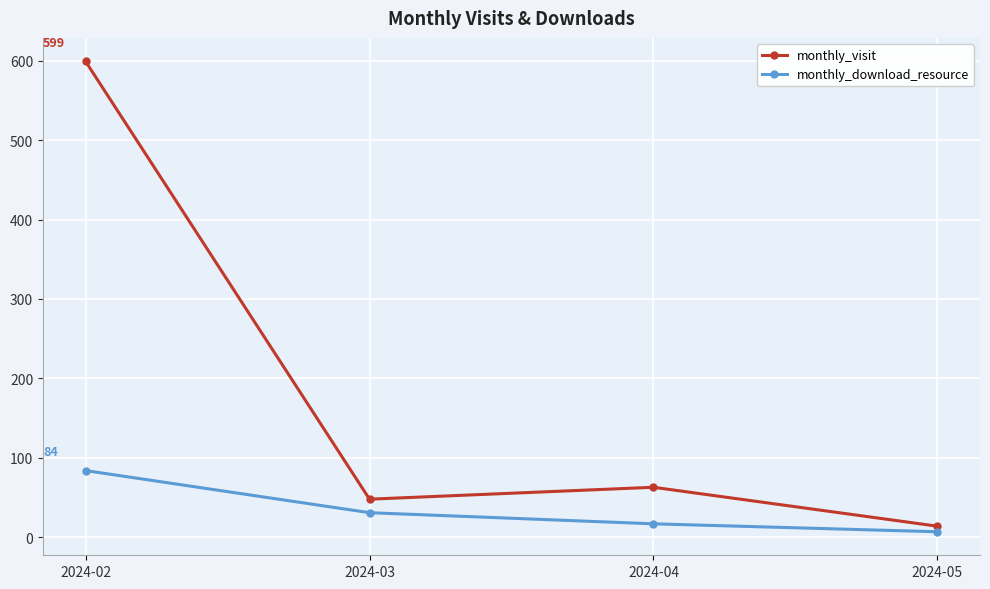

Which series changed the most between 2024-02 and 2024-03?

monthly_visit